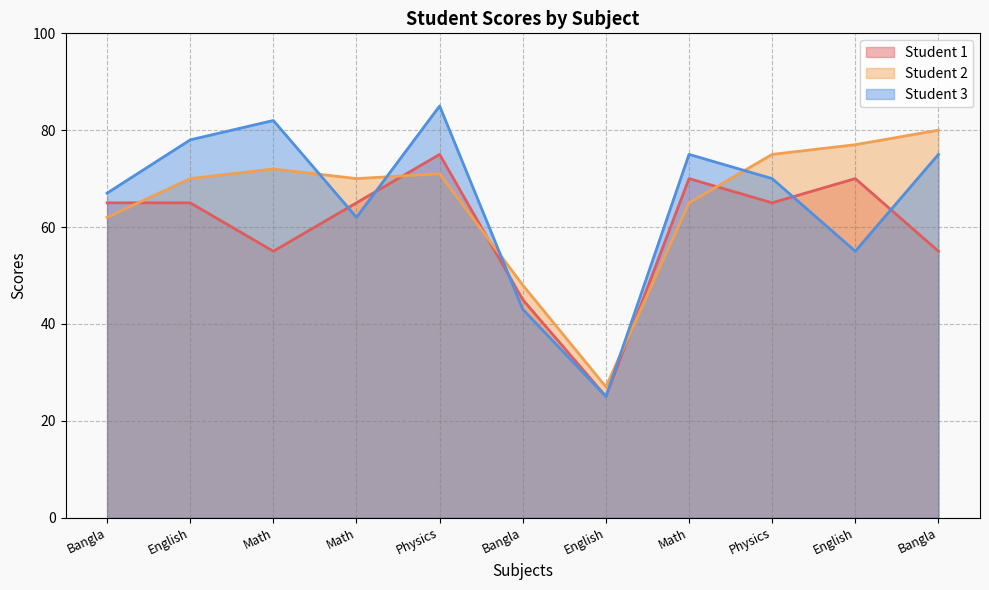

What is the difference between the maximum and minimum values in the Student 1 series?

50